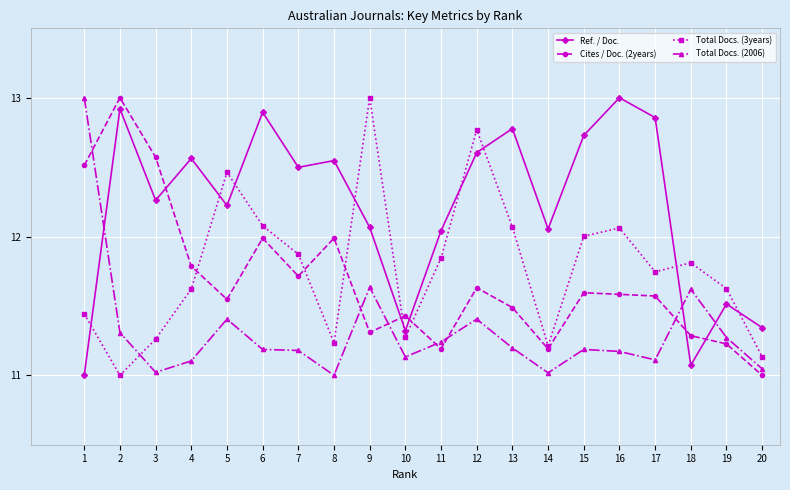

Where is the first local minimum for Total Docs. (3years)?

2